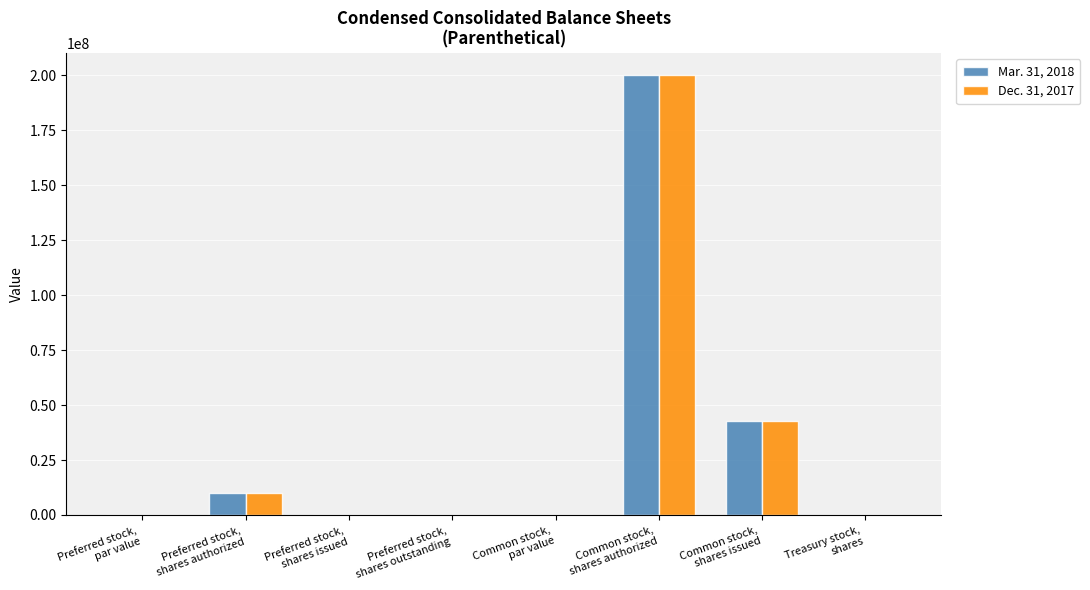

How many groups of bars are there?

8